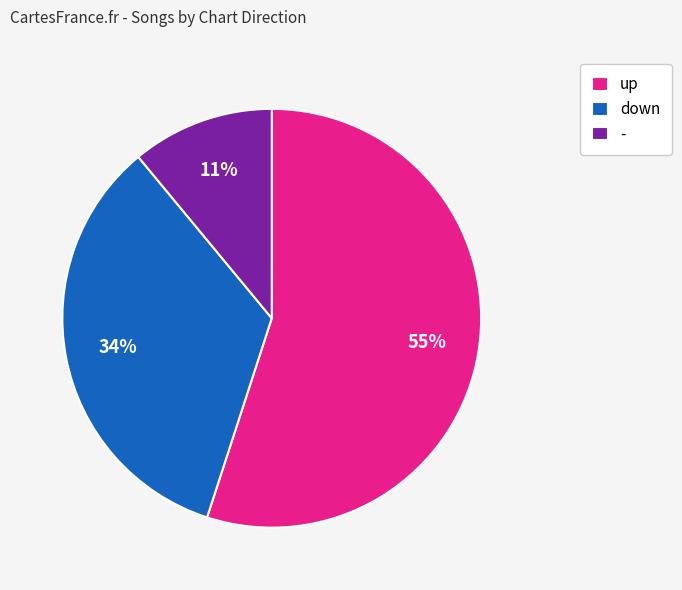

To the nearest percent, what is the combined percentage of down and up?

89%